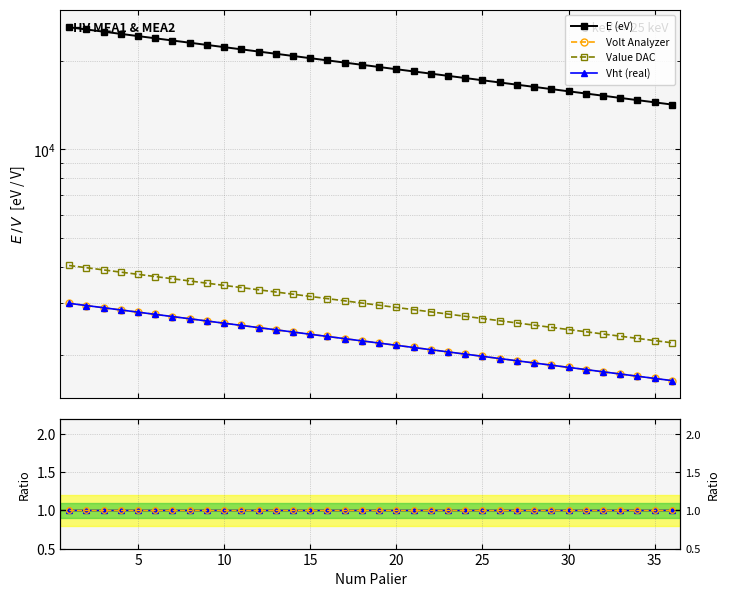

Is this an area chart (filled region under the line)?

No